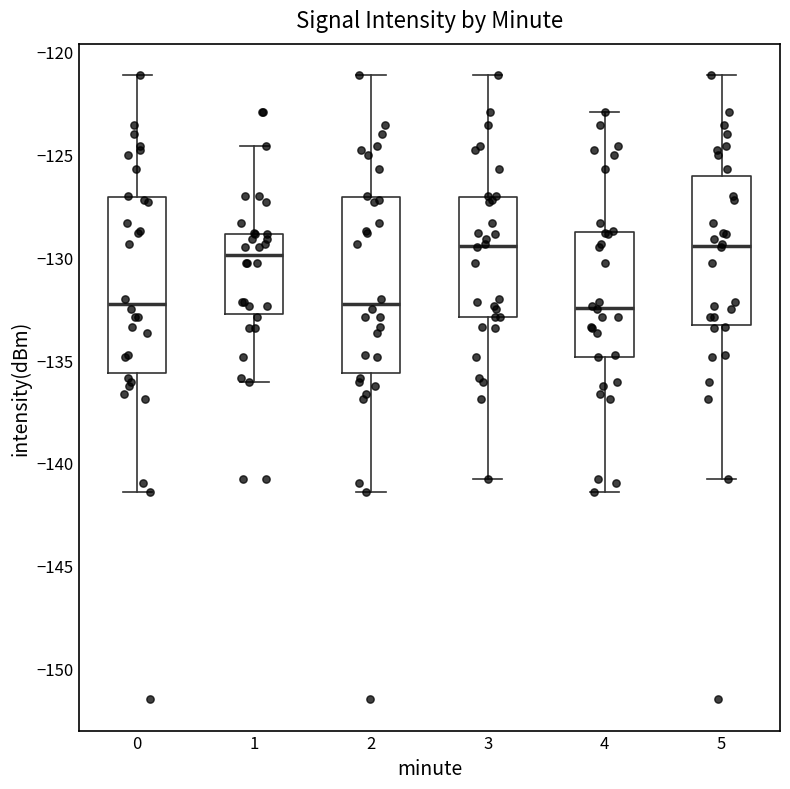

Reading left to right, read every box against the y-axis: the position of its median line, the range the box covers, and the ends of its whiskers. The values are not printed on the chart, so give them approximately, as read against the axis.

0: median -132.5, box -135.5 to -127.0, whiskers -141.5 to -121.0
1: median -130.0, box -133.0 to -129.0, whiskers -136.0 to -124.5
2: median -132.5, box -135.5 to -127.0, whiskers -141.5 to -121.0
3: median -129.5, box -133.0 to -127.0, whiskers -141.0 to -121.0
4: median -132.5, box -135.0 to -129.0, whiskers -141.5 to -123.0
5: median -129.5, box -133.5 to -126.0, whiskers -141.0 to -121.0